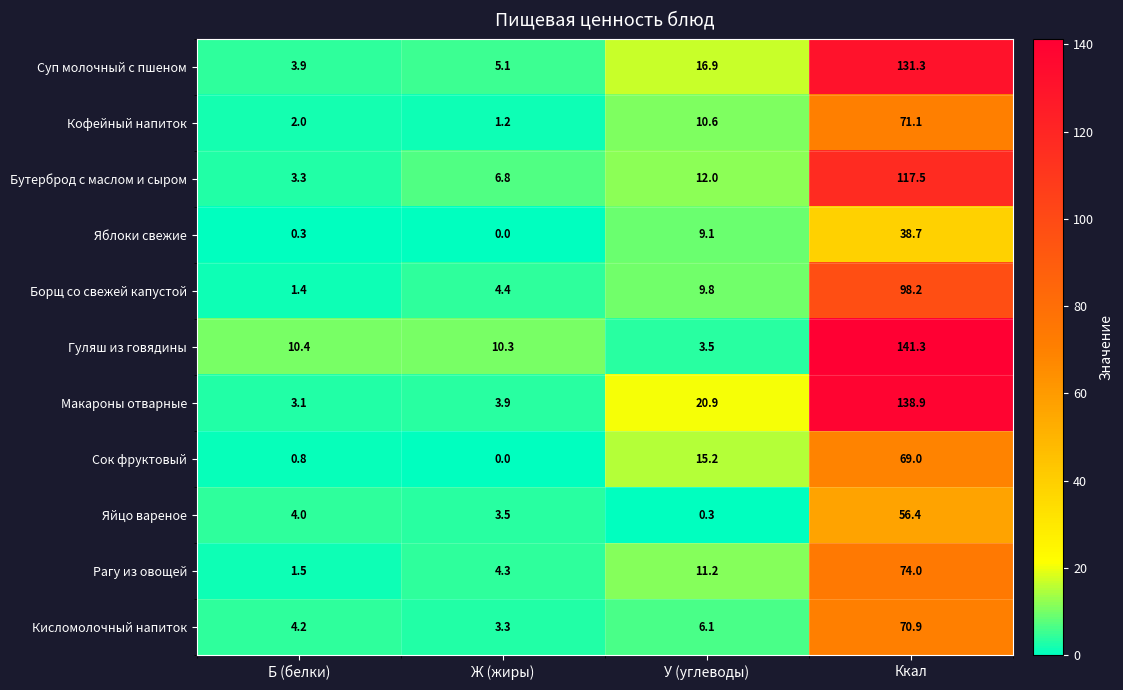

At which label is Гуляш из говядины closest to 72?

Б (белки)